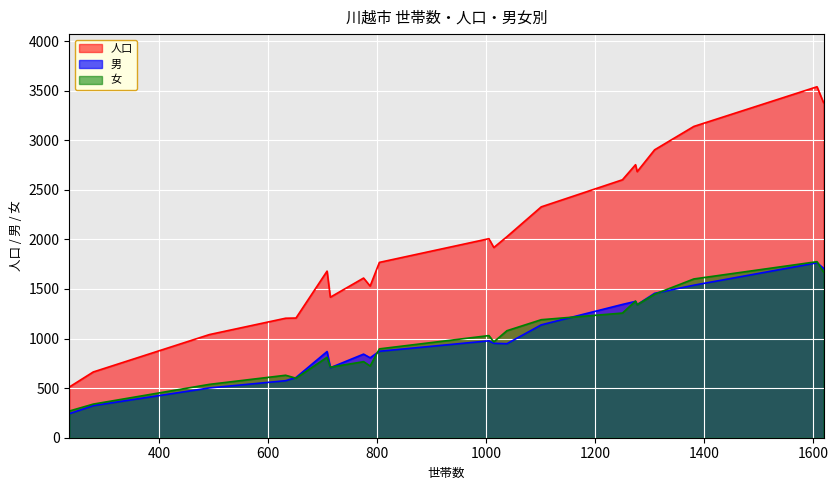

What is the average value of the 女 series?

1001